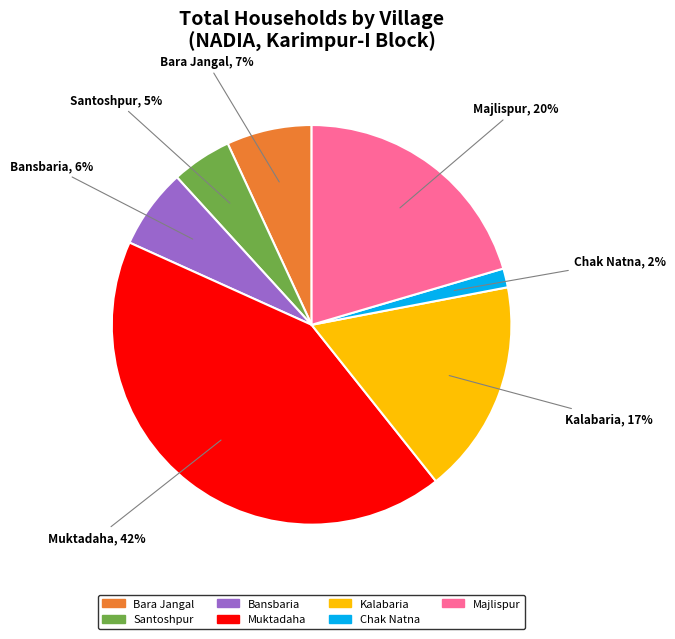

Is there any slice that represents more than half of the pie?

No